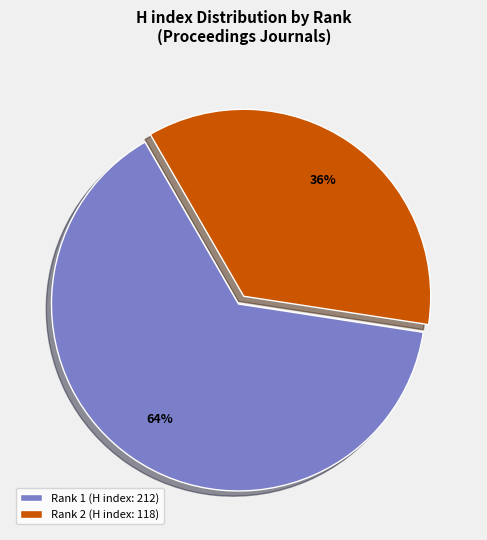

The Rank 1 (H index: 212) slice represents 64% of the pie. True or false?

True